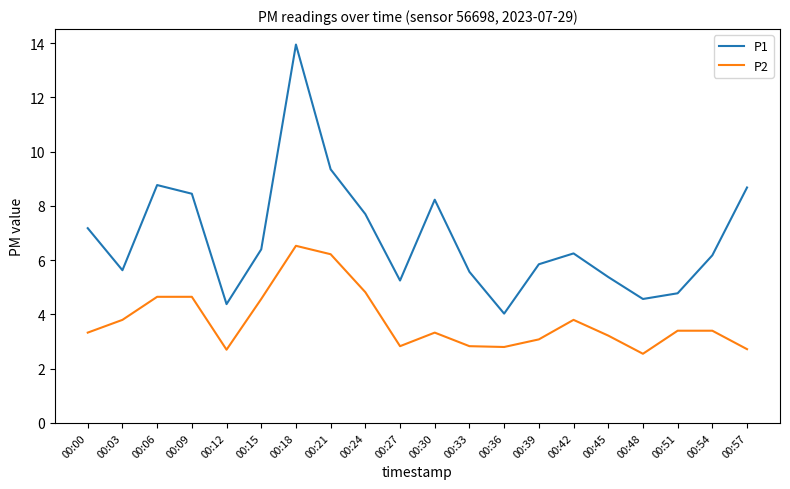

What value does the P1 series have at 00:45?

5.4